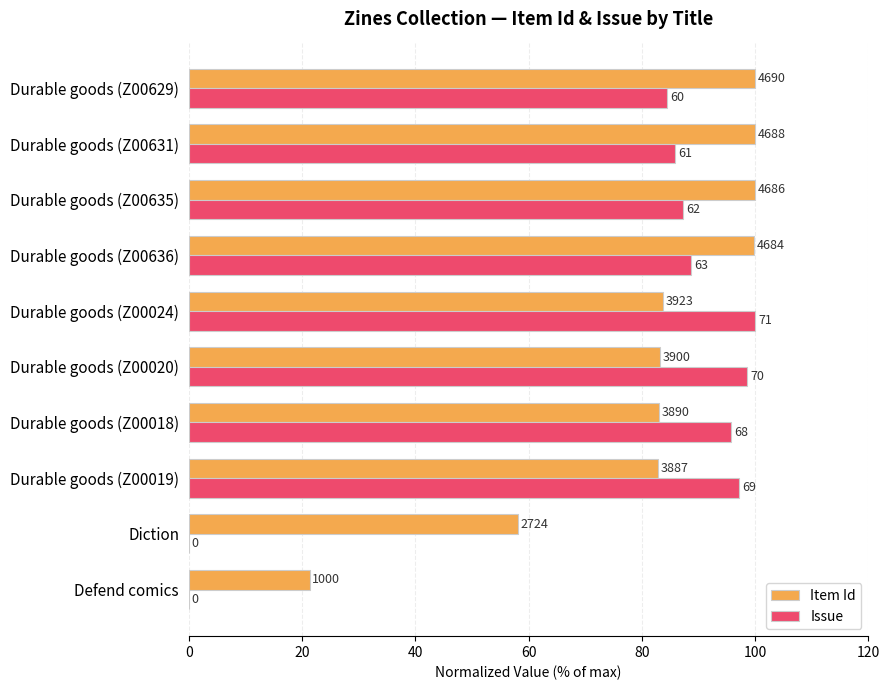

What are all the series names shown in the legend?

Item Id, Issue